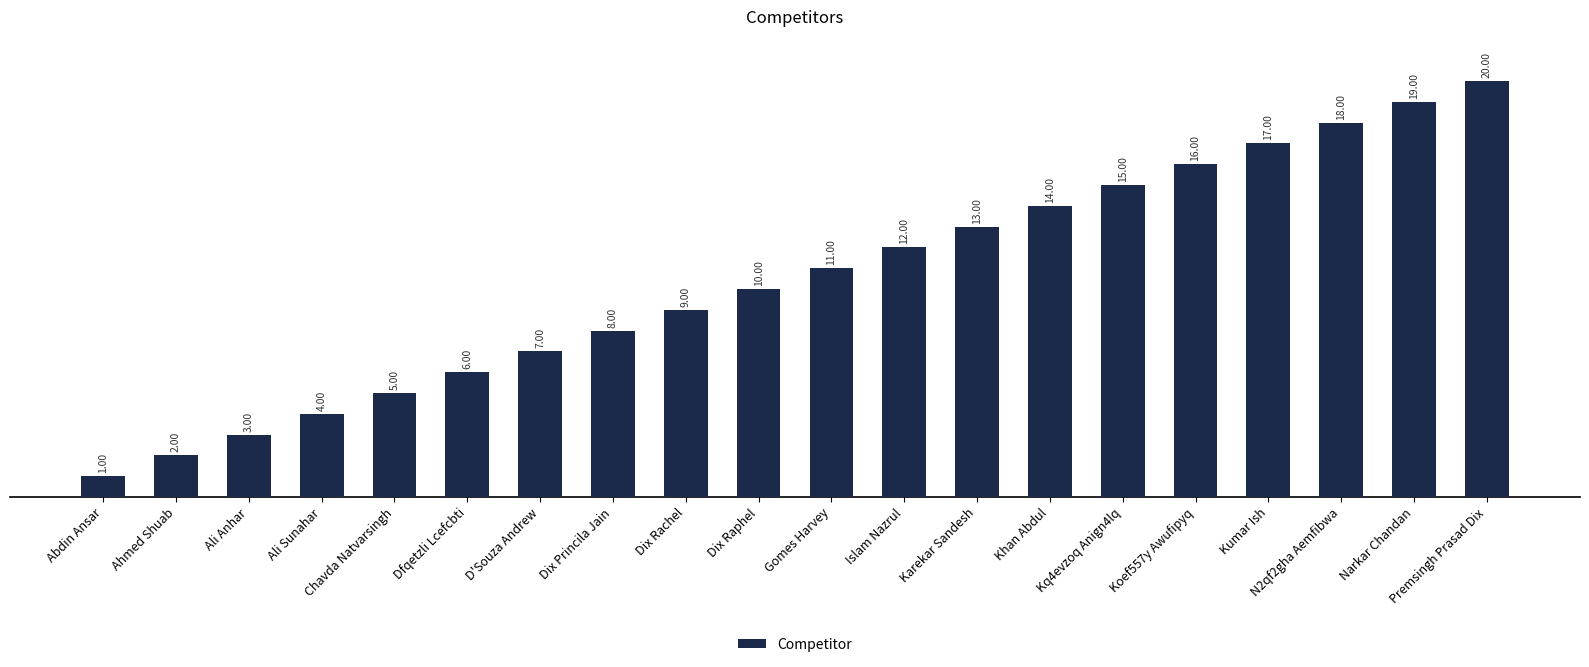

The value at Kq4evzoq Anign4lq is 25. True or false?

False